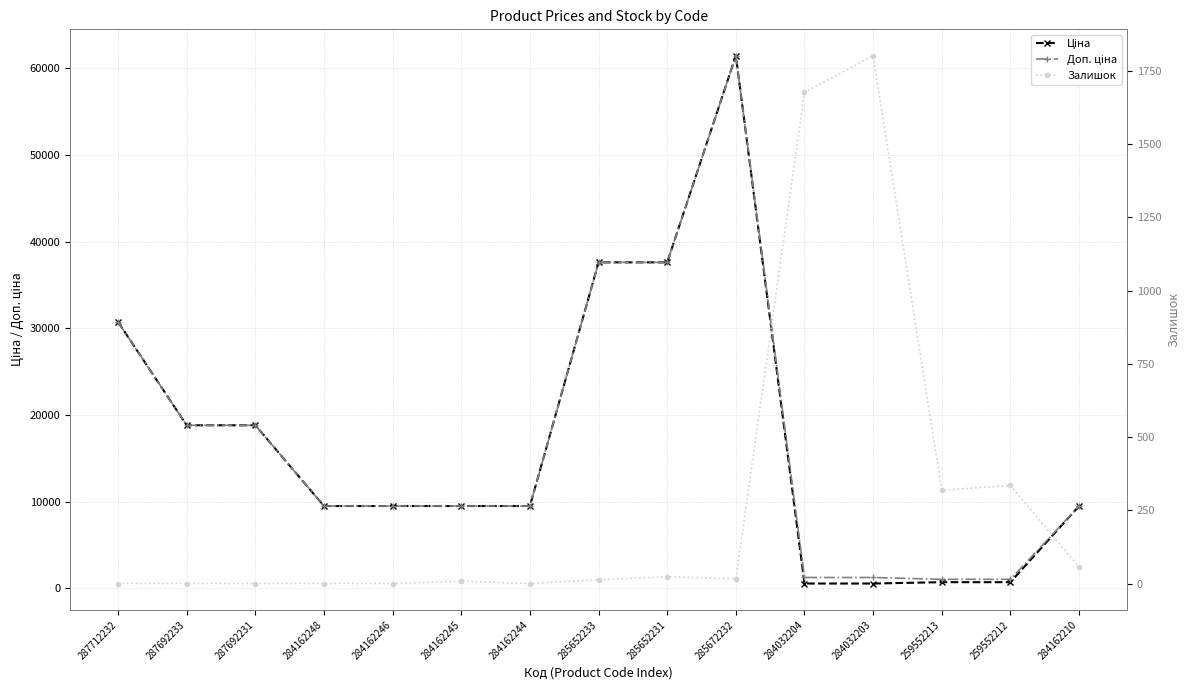

How many interior local peaks does the Залишок series have?

4